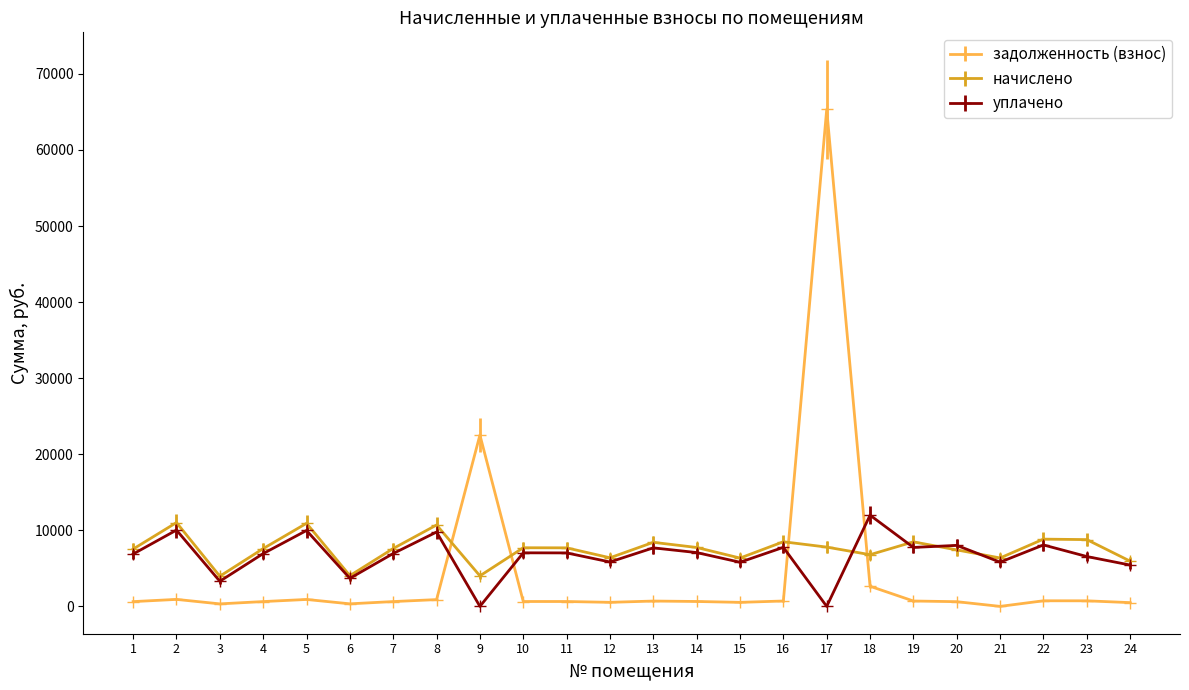

Which series has the largest range (max minus min)?

задолженность (взнос)